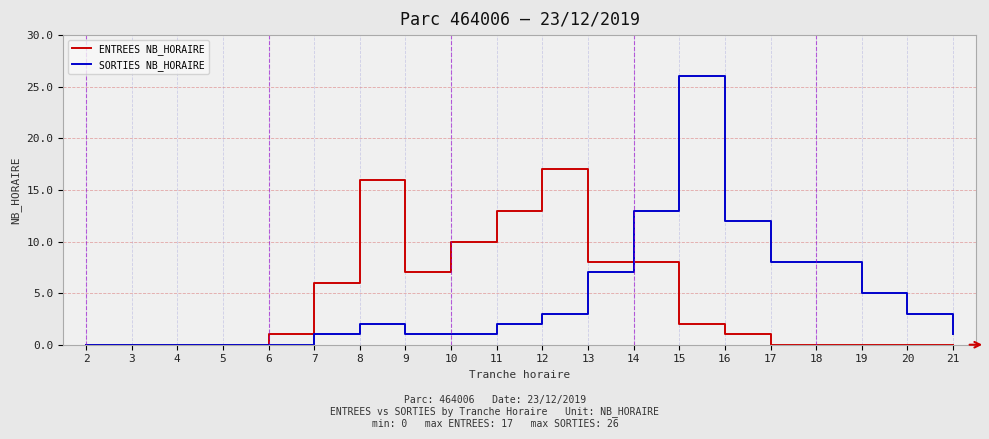

What is the maximum value for SORTIES NB_HORAIRE?

26